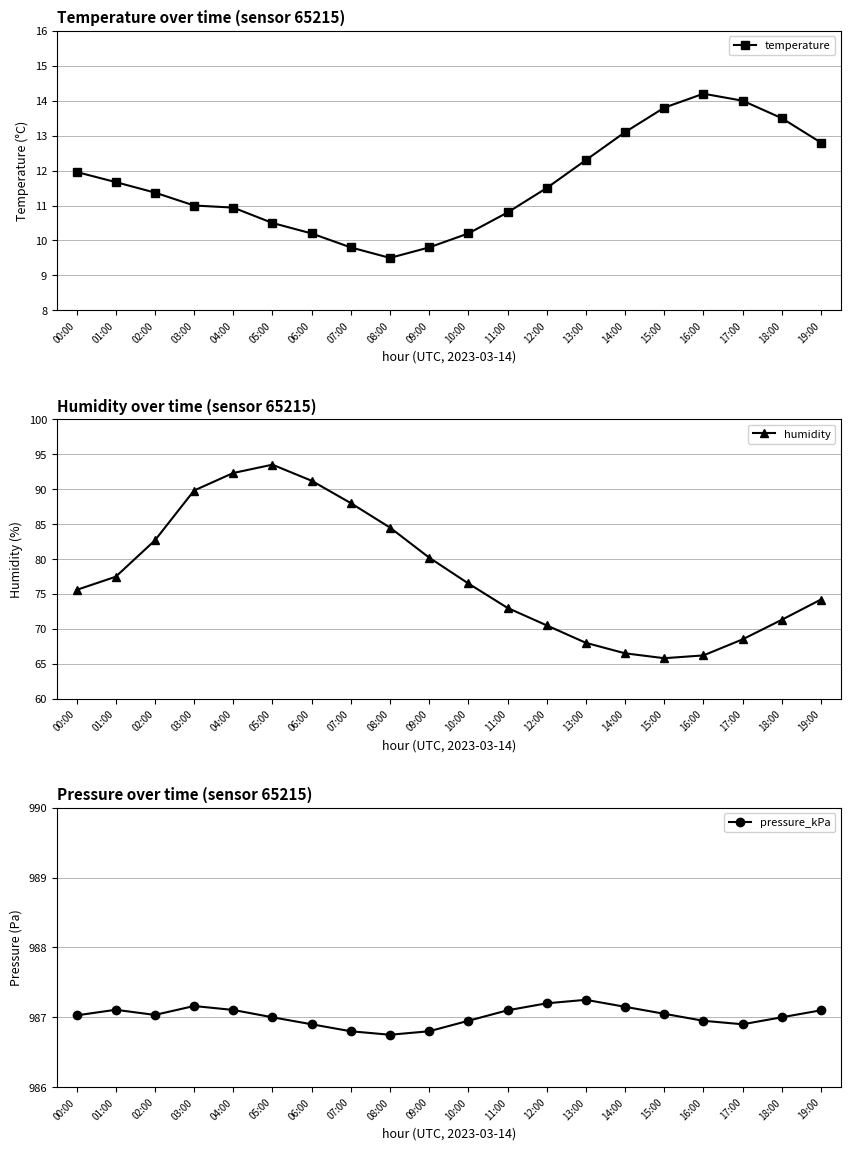

Reading left to right, transcribe all the data shown in this chart.

temperature: 00:00=12.0	01:00=11.7	02:00=11.4	03:00=11.0	04:00=10.9	05:00=10.5	06:00=10.2	07:00=9.8	08:00=9.5	09:00=9.8	10:00=10.2	11:00=10.8	12:00=11.5	13:00=12.3	14:00=13.1	15:00=13.8	16:00=14.2	17:00=14.0	18:00=13.5	19:00=12.8
humidity: 00:00=75.6	01:00=77.5	02:00=82.7	03:00=89.8	04:00=92.3	05:00=93.5	06:00=91.2	07:00=88.0	08:00=84.5	09:00=80.2	10:00=76.5	11:00=73.0	12:00=70.5	13:00=68.0	14:00=66.5	15:00=65.8	16:00=66.2	17:00=68.5	18:00=71.3	19:00=74.2
pressure_kPa: 00:00=987.0	01:00=987.1	02:00=987.0	03:00=987.2	04:00=987.1	05:00=987.0	06:00=986.9	07:00=986.8	08:00=986.8	09:00=986.8	10:00=987.0	11:00=987.1	12:00=987.2	13:00=987.2	14:00=987.1	15:00=987.0	16:00=987.0	17:00=986.9	18:00=987.0	19:00=987.1